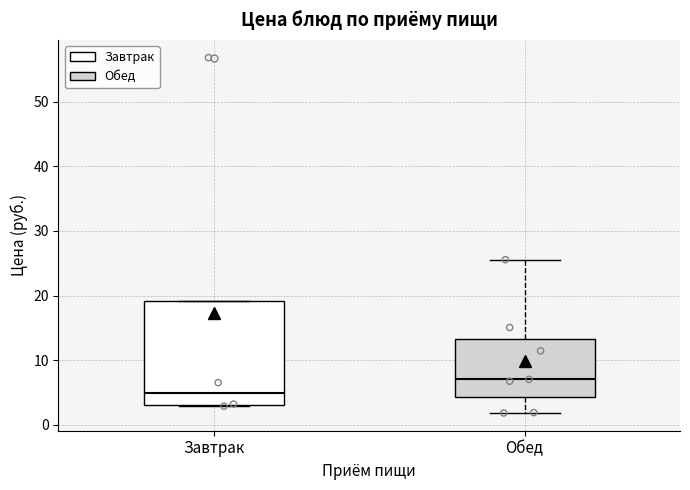

Which box is the tallest, from its lower edge to its upper edge?

Завтрак